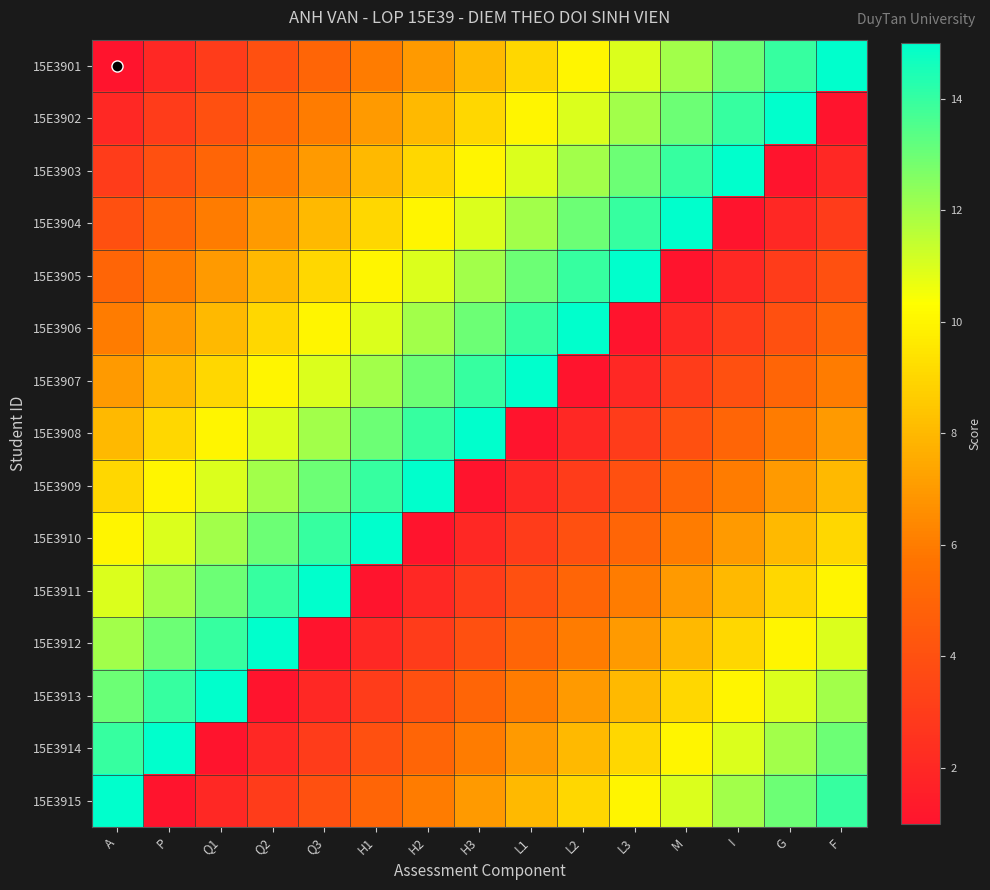

What is the minimum value shown in the chart?

1